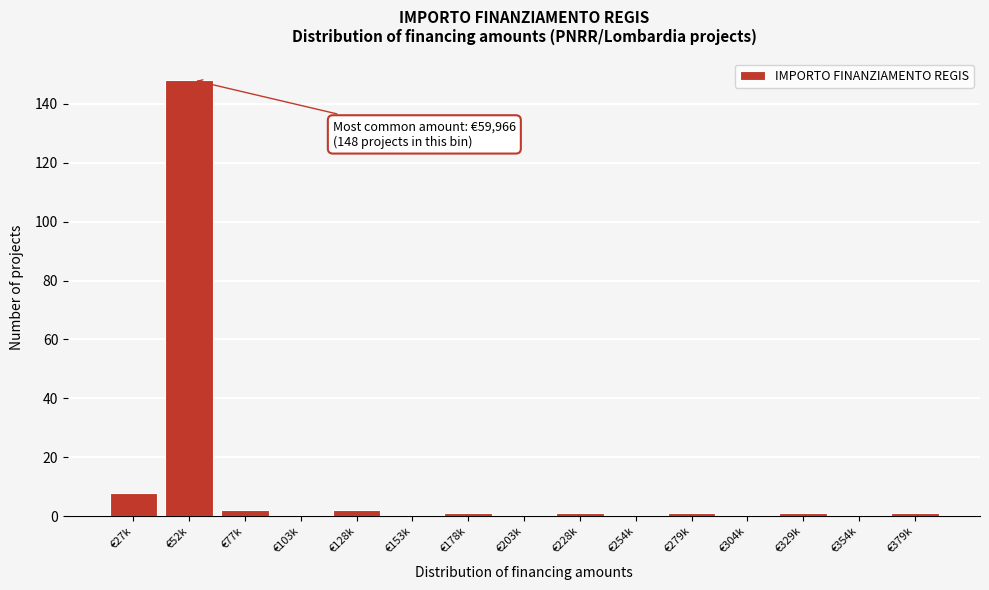

Reading left to right, what are all the values shown in this chart?

€27k=8	€52k=148	€77k=2	€103k=0	€128k=2	€153k=0	€178k=1	€203k=0	€228k=1	€254k=0	€279k=1	€304k=0	€329k=1	€354k=0	€379k=1